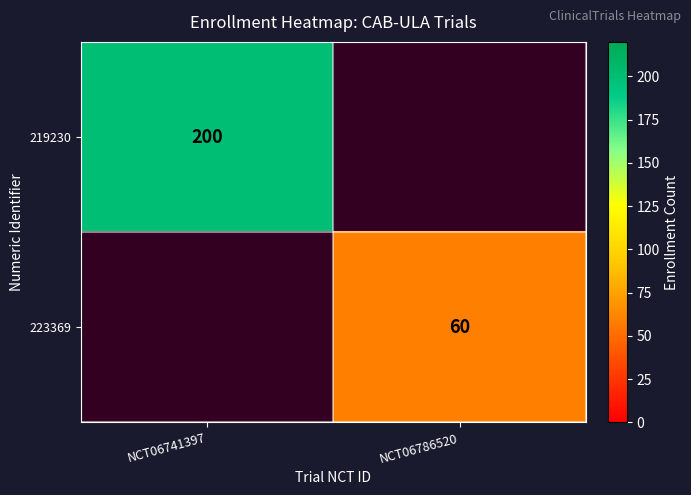

Is the value of 219230 at NCT06741397 greater than the value of 223369 at NCT06786520?

Yes